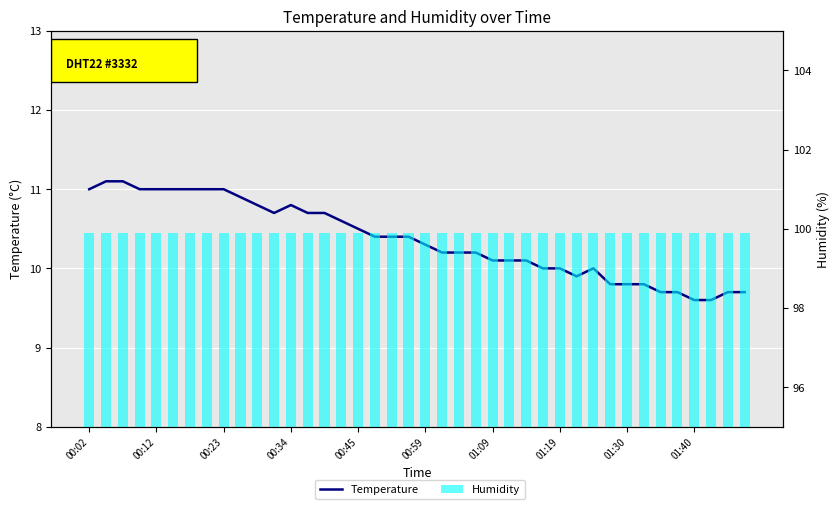

How many data points in Temperature are less than 10?

10